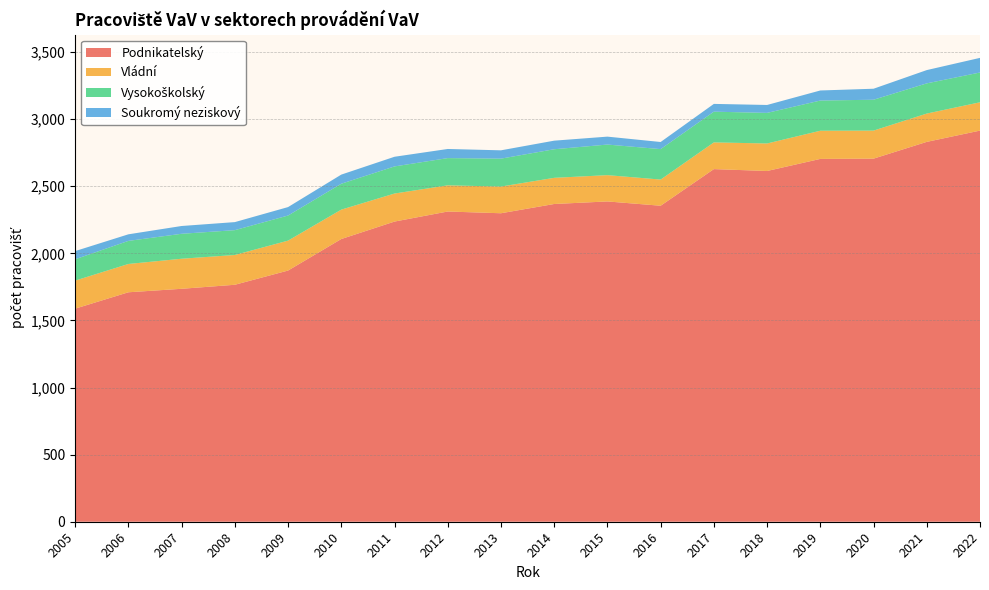

Reading right to left, list all the values displayed in this chart.

Podnikatelský: 2022=2915	2021=2831	2020=2706	2019=2704	2018=2614	2017=2628	2016=2355	2015=2387	2014=2368	2013=2299	2012=2312	2011=2237	2010=2107	2009=1872	2008=1766	2007=1736	2006=1710	2005=1588
Vládní: 2022=211	2021=211	2020=209	2019=210	2018=205	2017=199	2016=195	2015=196	2014=195	2013=199	2012=195	2011=209	2010=219	2009=223	2008=222	2007=224	2006=211	2005=209
Vysokoškolský: 2022=222	2021=225	2020=230	2019=225	2018=228	2017=229	2016=227	2015=228	2014=213	2013=208	2012=203	2011=202	2010=193	2009=187	2008=185	2007=186	2006=172	2005=159
Soukromý neziskový: 2022=109	2021=99	2020=82	2019=75	2018=59	2017=58	2016=53	2015=59	2014=64	2013=62	2012=68	2011=72	2010=68	2009=63	2008=60	2007=58	2006=49	2005=61